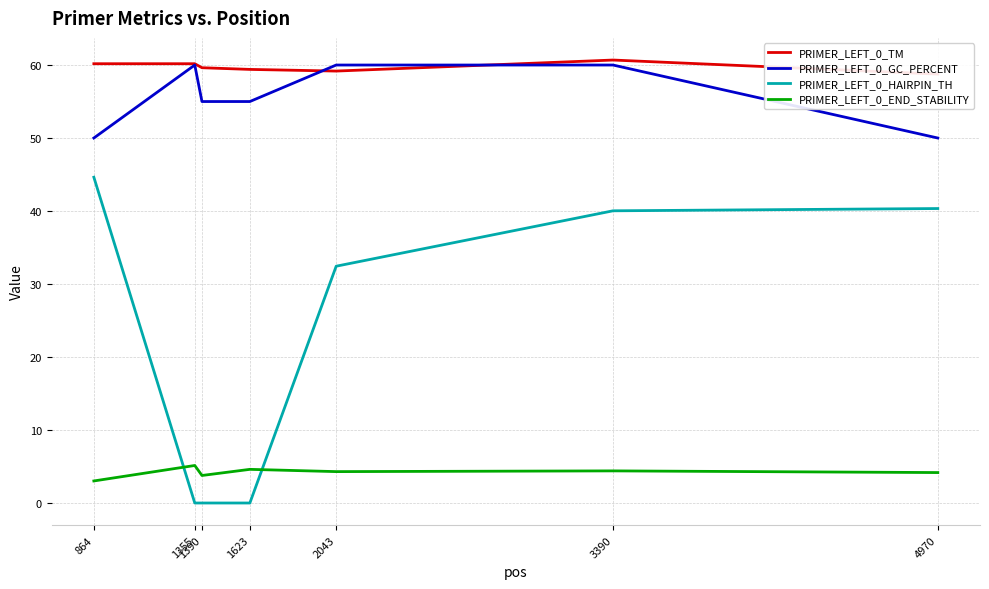

Is the value of PRIMER_LEFT_0_TM at 1623 greater than the value of PRIMER_LEFT_0_GC_PERCENT at 1390?

Yes